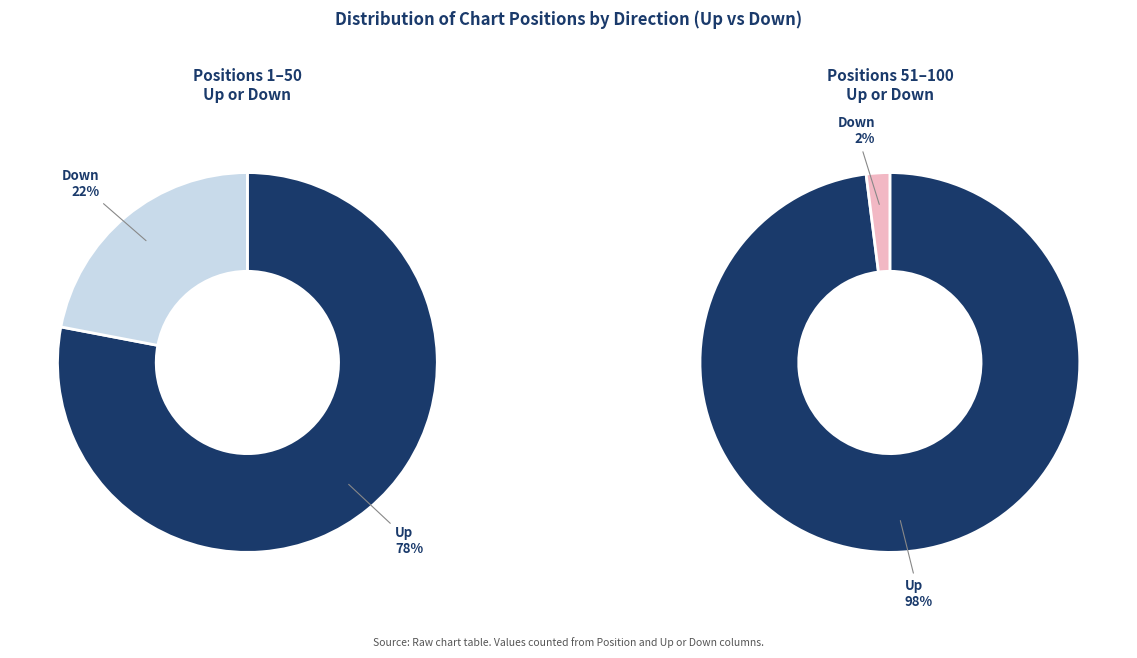

Which category has the biggest portion of the pie?

up